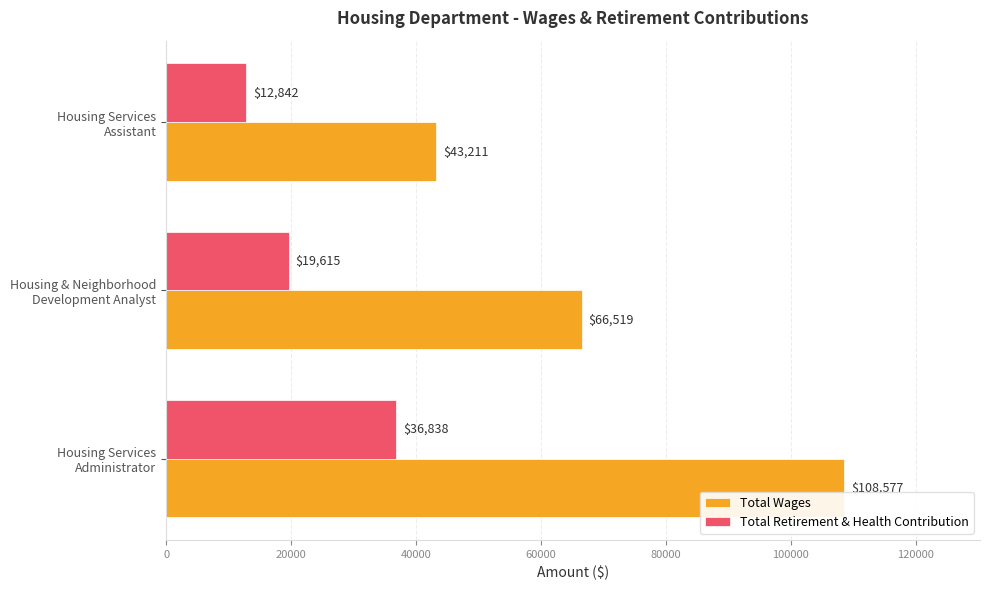

What is the maximum value shown in the chart?

108577